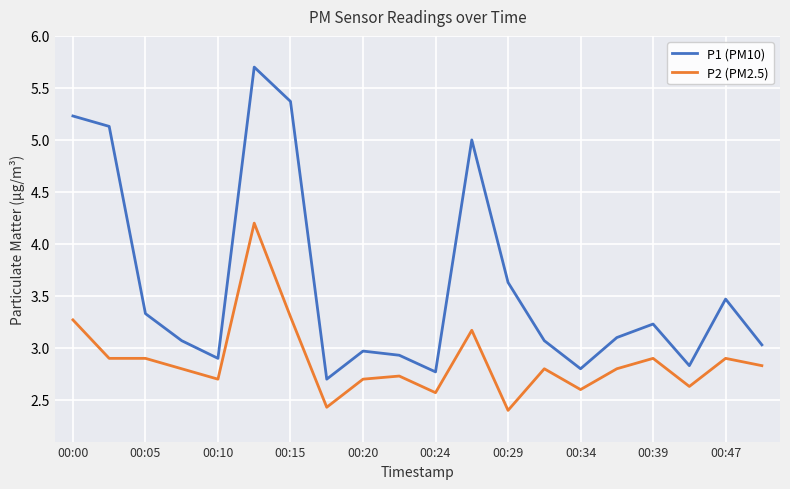

Which series has the largest total across all categories?

P1 (PM10)